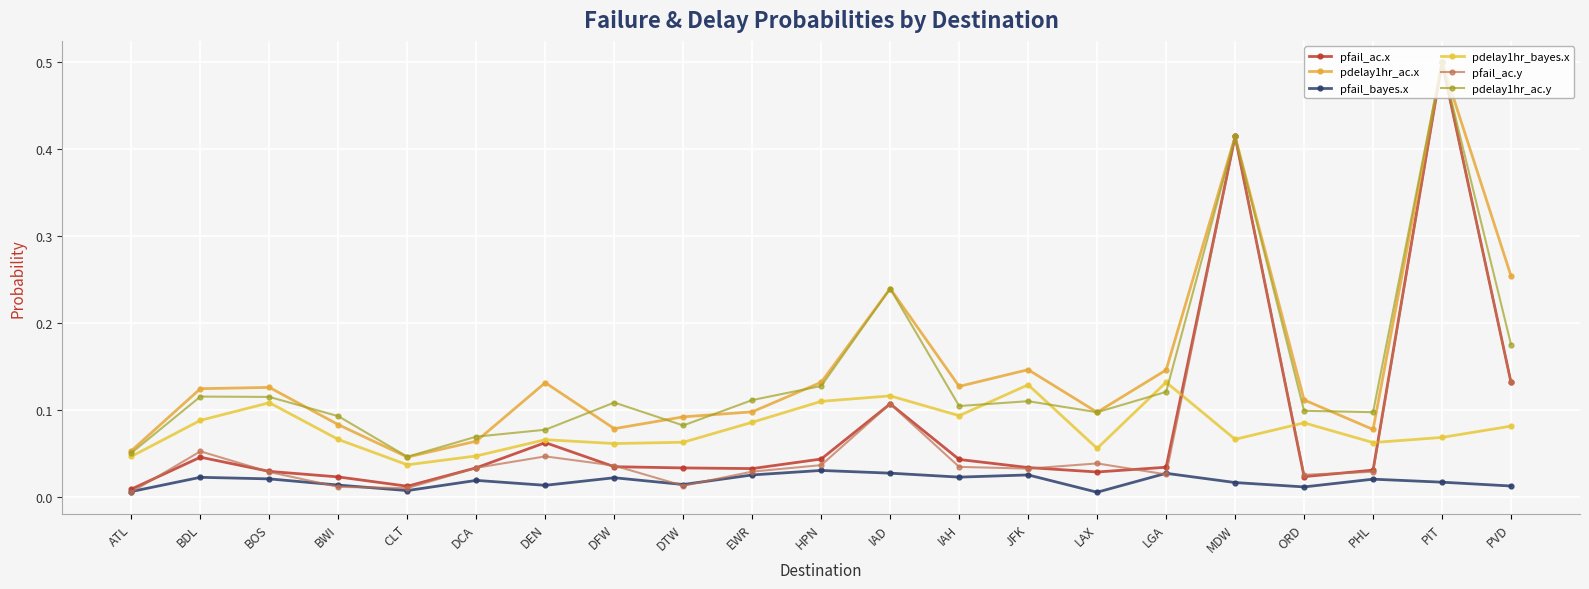

What is the difference between the maximum and second lowest values in the pdelay1hr_ac.y series?

0.4